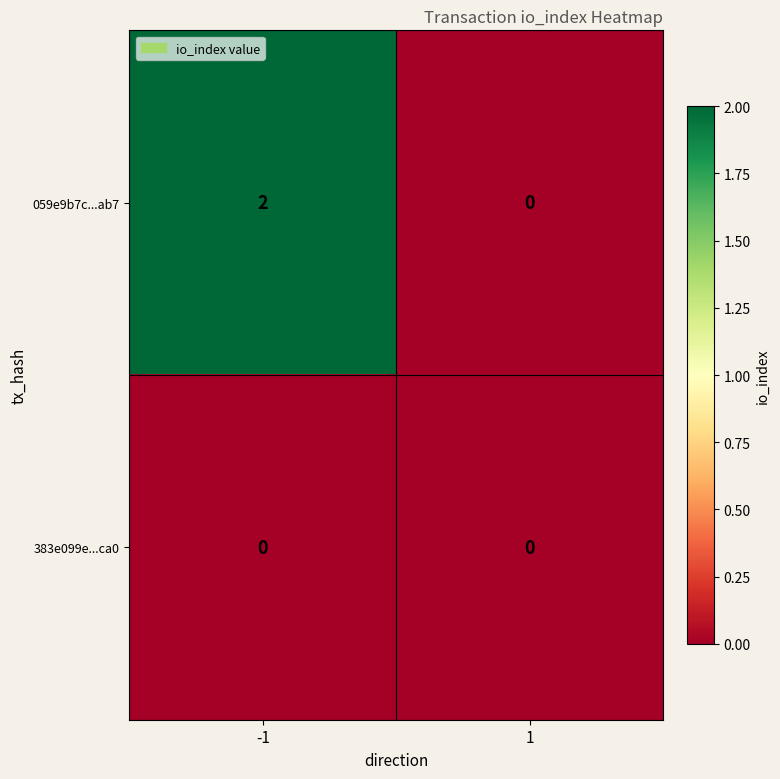

What is the spread (max minus min) of values at -1?

2